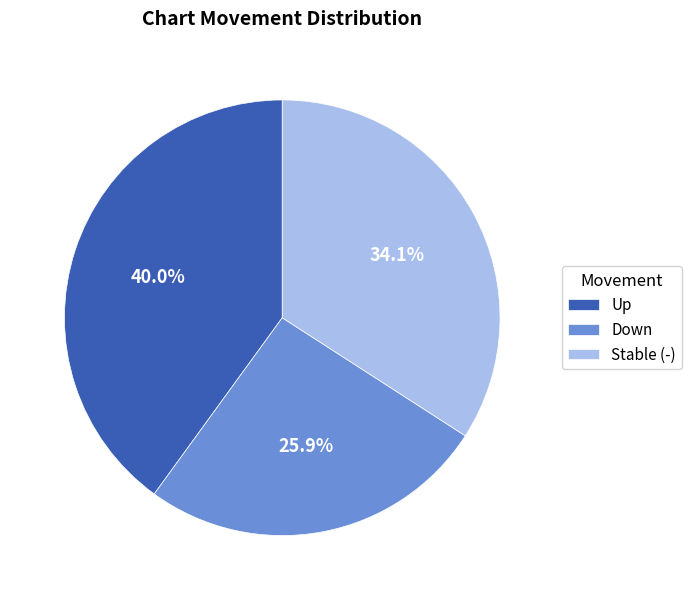

Is there any slice that represents more than half of the pie?

No